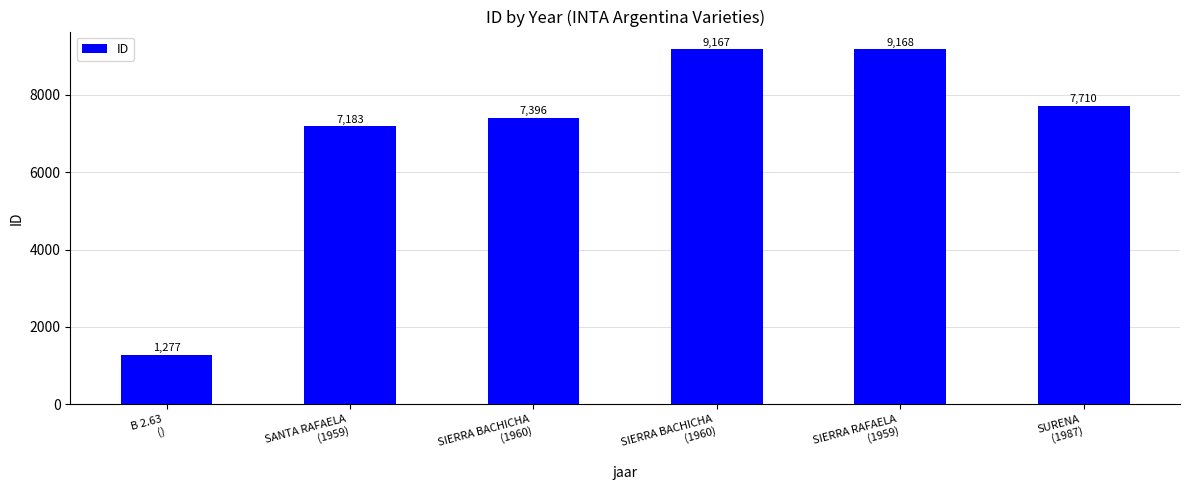

Between SURENA
(1987) and B 2.63
(), which is larger?

SURENA
(1987)